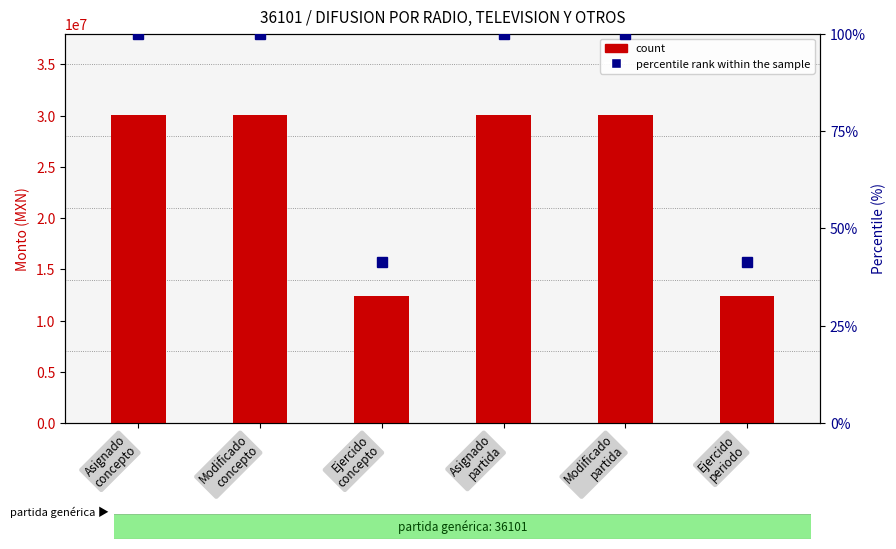

What is the difference between the maximum and second lowest values in the count series?

17567584.7